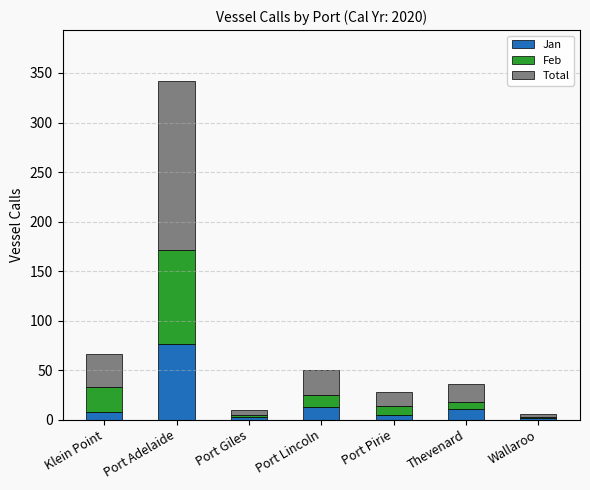

How many categories are shown in the chart?

7